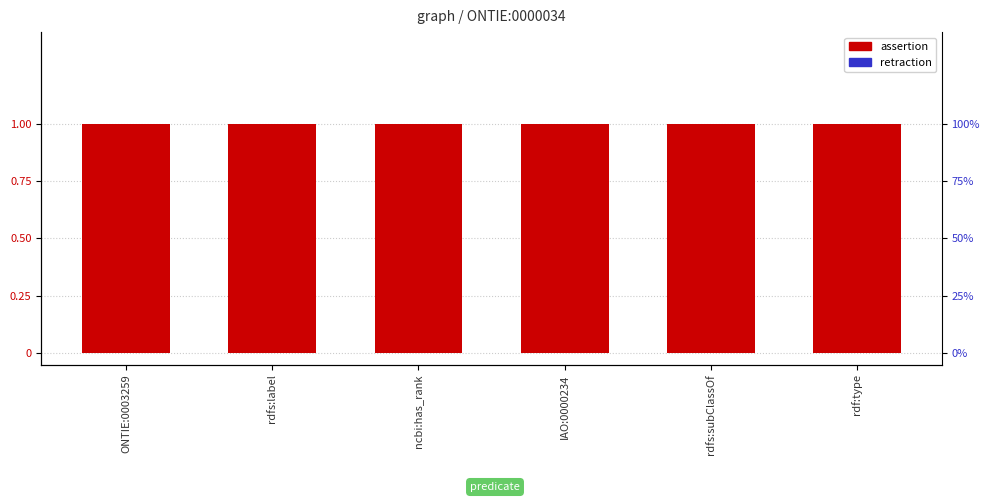

Which series has the largest total across all categories?

assertion